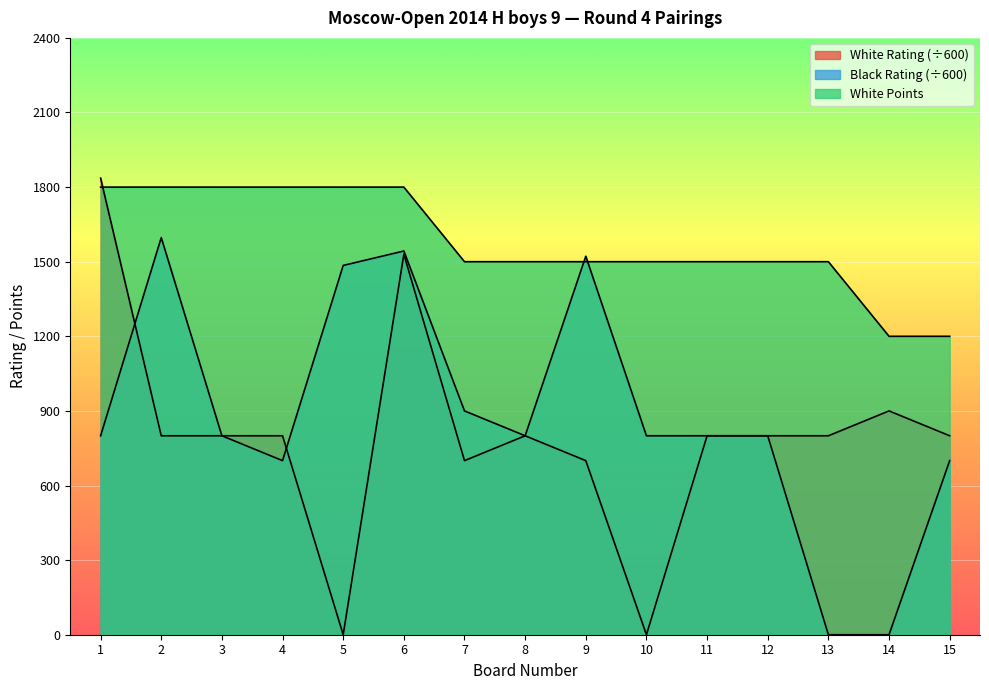

True or false: White Rating and White Points cross at least once.

True